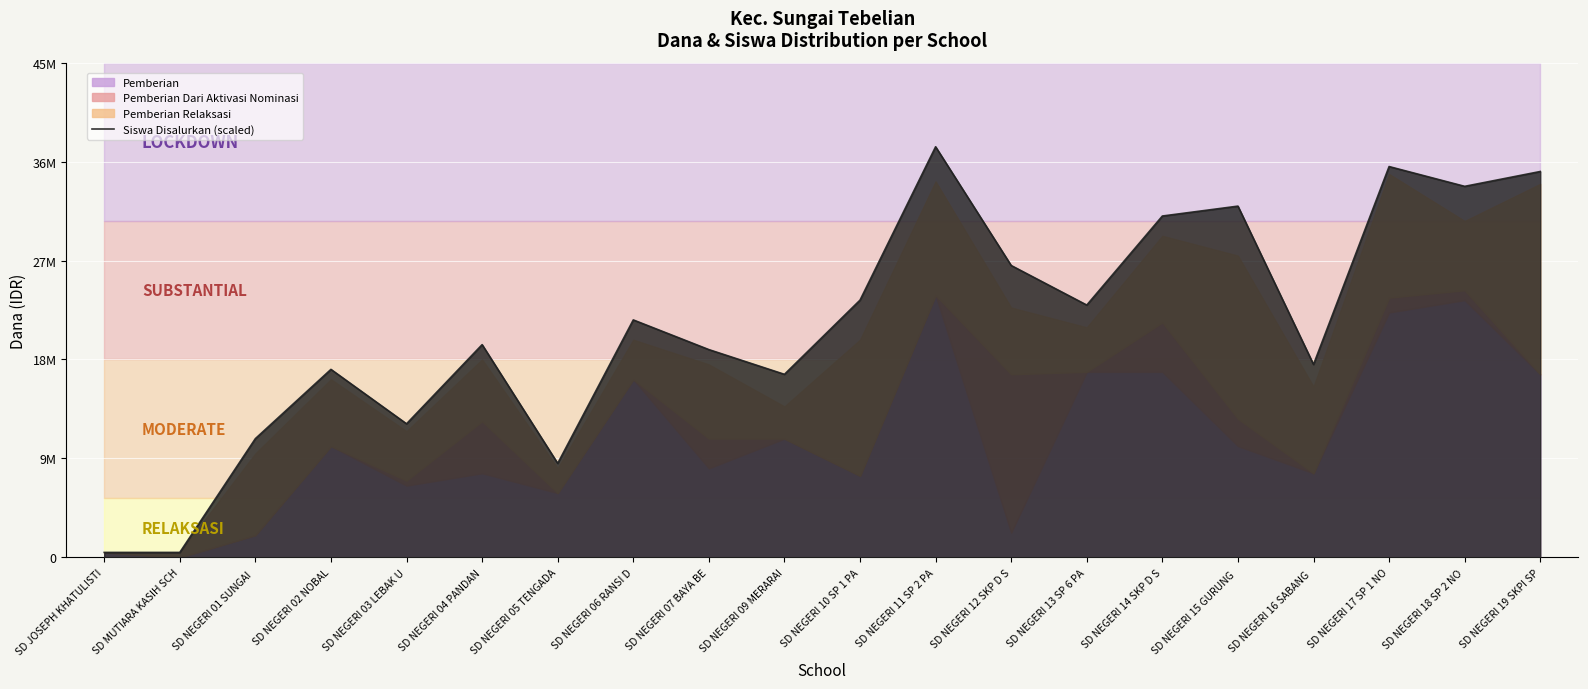

Reading right to left, what are all the values shown in this chart?

35100000	33750000	35550000	17550000	31950000	31050000	22950000	26550000	37350000	23400000	16650000	18900000	21600000	8550000	19350000	12150000	17100000	10800000	450000	450000